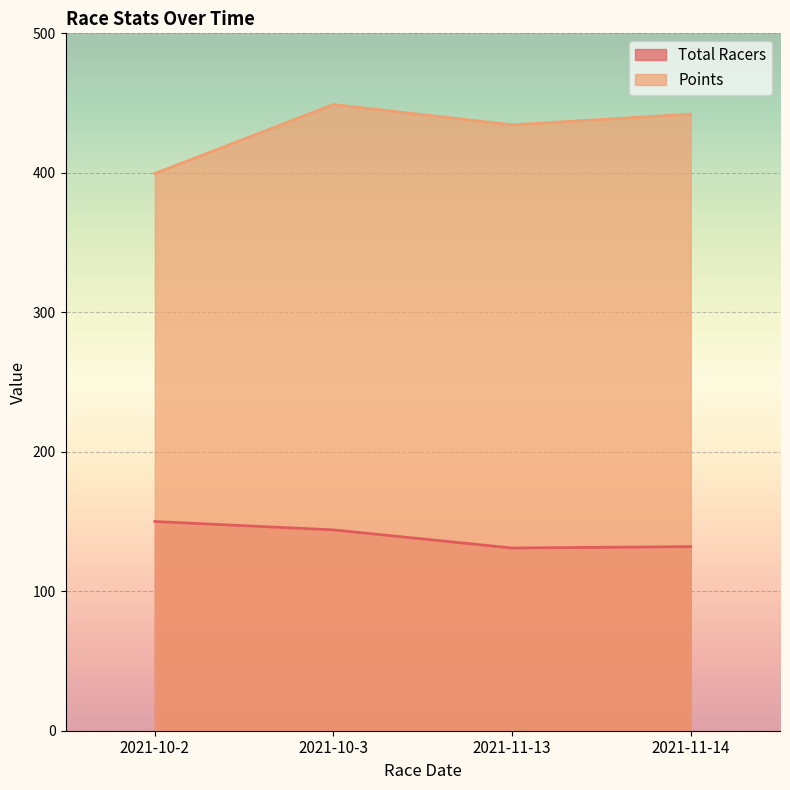

True or false: Points and Total Racers cross at least once.

False